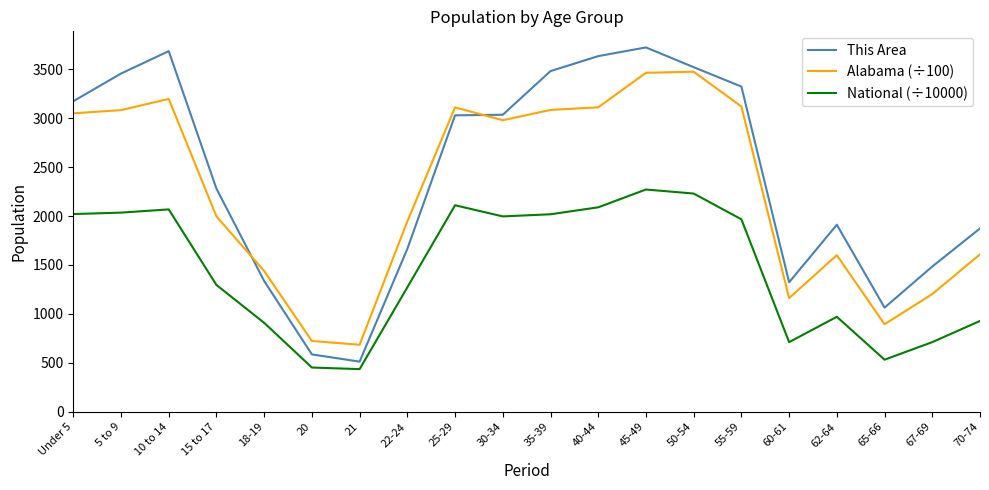

Is it true that This Area equals 586.0 at 20?

True